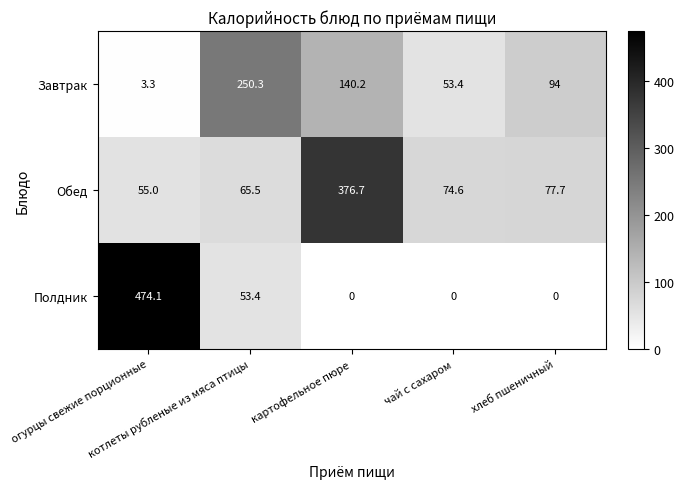

Between котлеты рубленые из мяса птицы and чай с сахаром, which series saw the biggest shift?

Завтрак